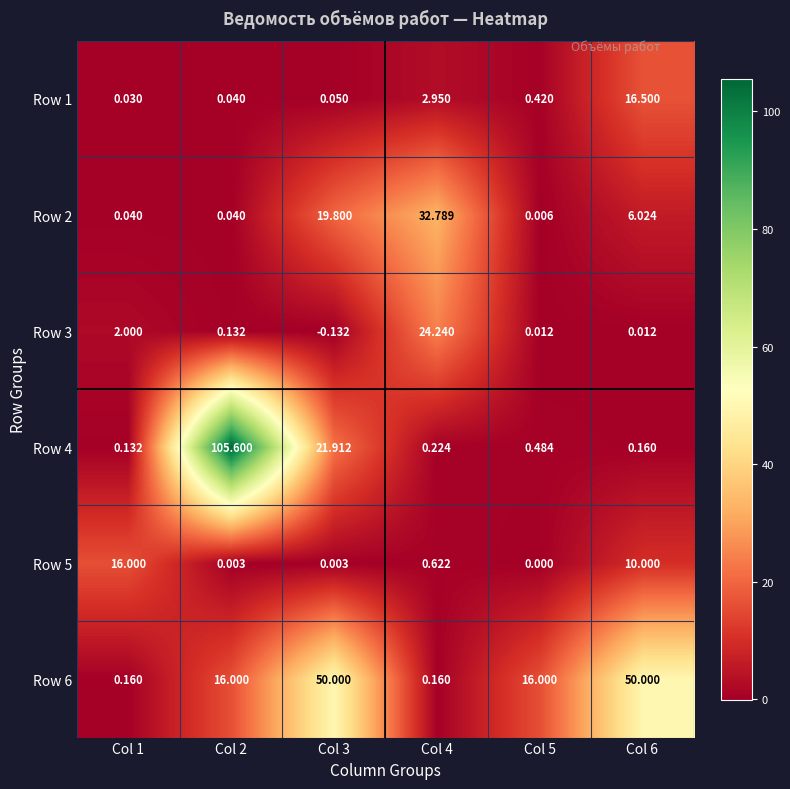

Is the value of Row 1 at Col 4 greater than the value of Row 4 at Col 2?

No